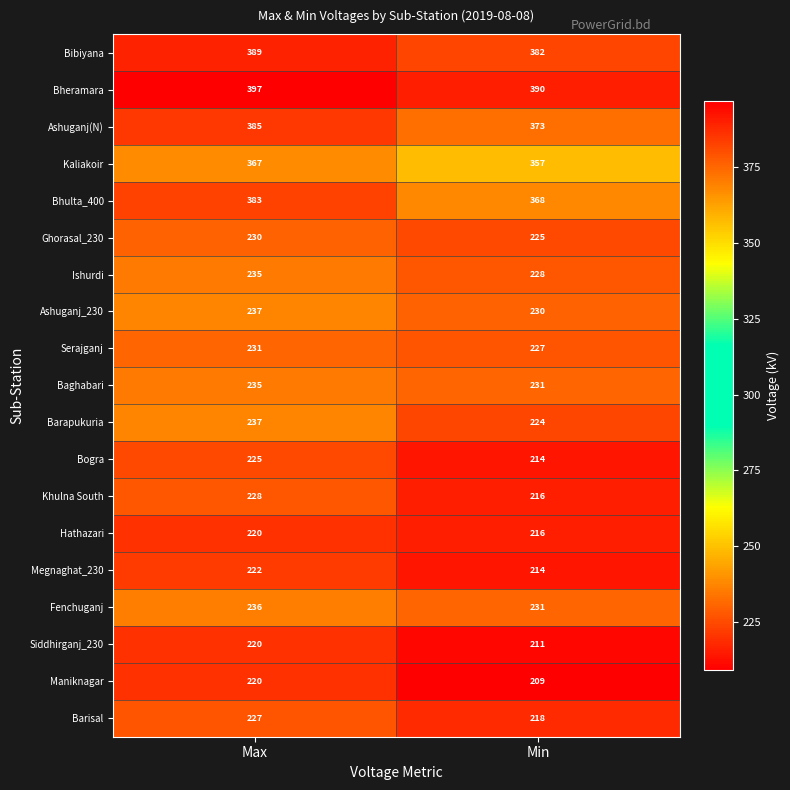

Where is Siddhirganj_230 nearest to the value 215?

Min